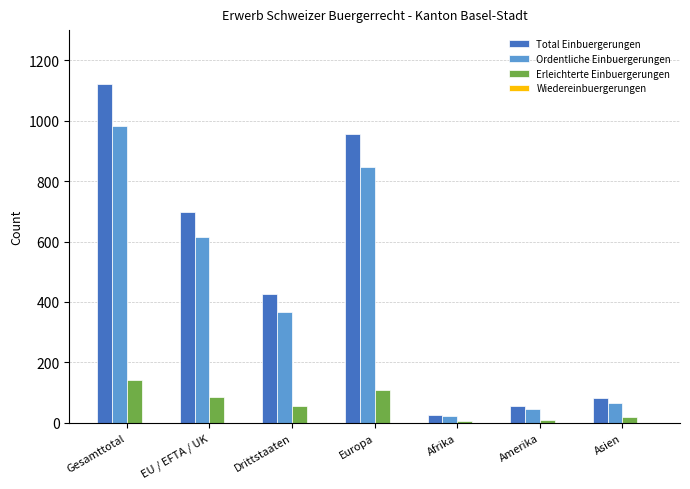

The value of Erleichterte Einbuergerungen at EU / EFTA / UK is 37. True or false?

False